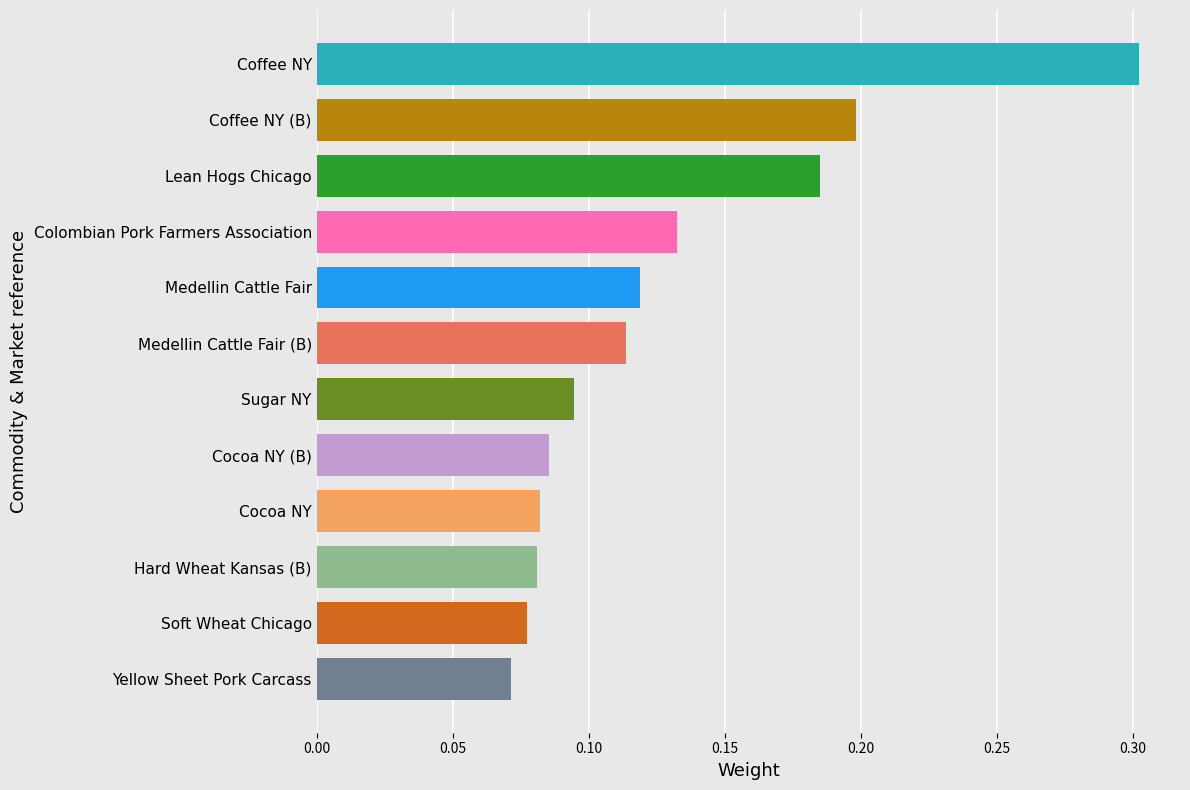

What is the change in value from Hard Wheat Kansas (B) to Colombian Pork Farmers Association?

+0.1